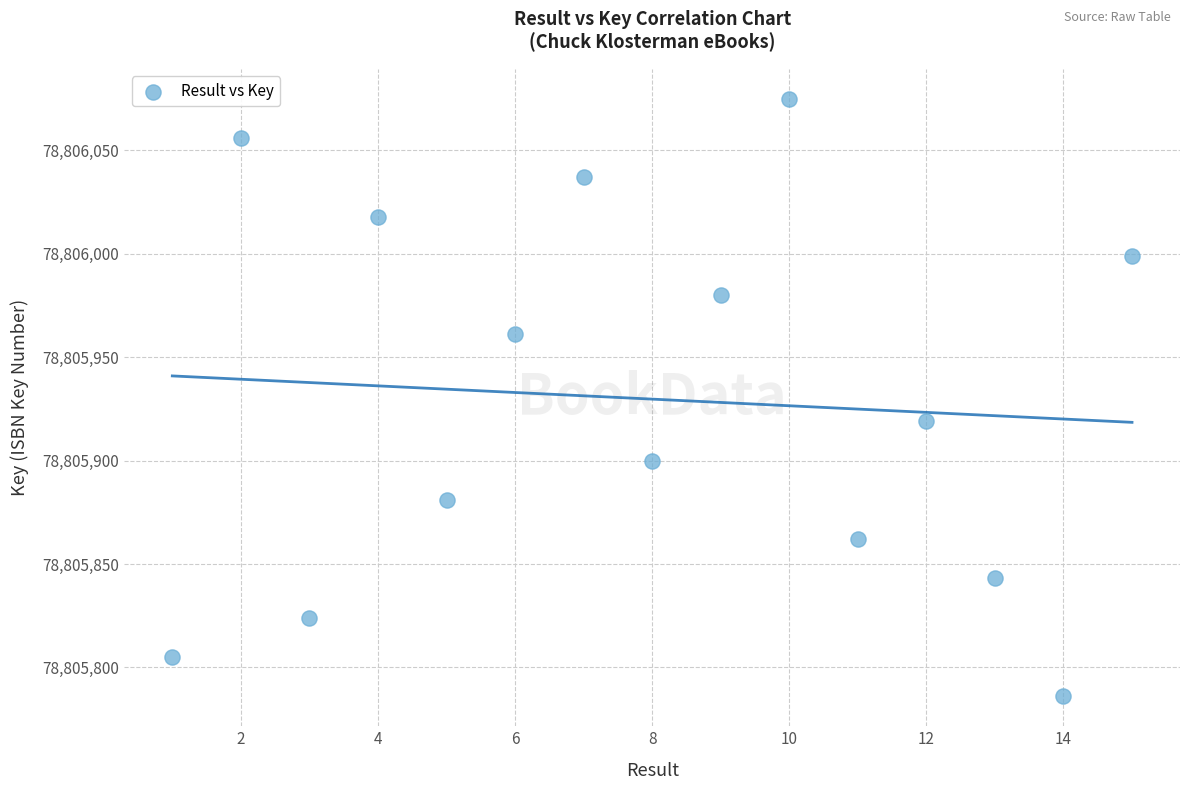

What Y value in the scatter plot is closest to 78805930?

78805919